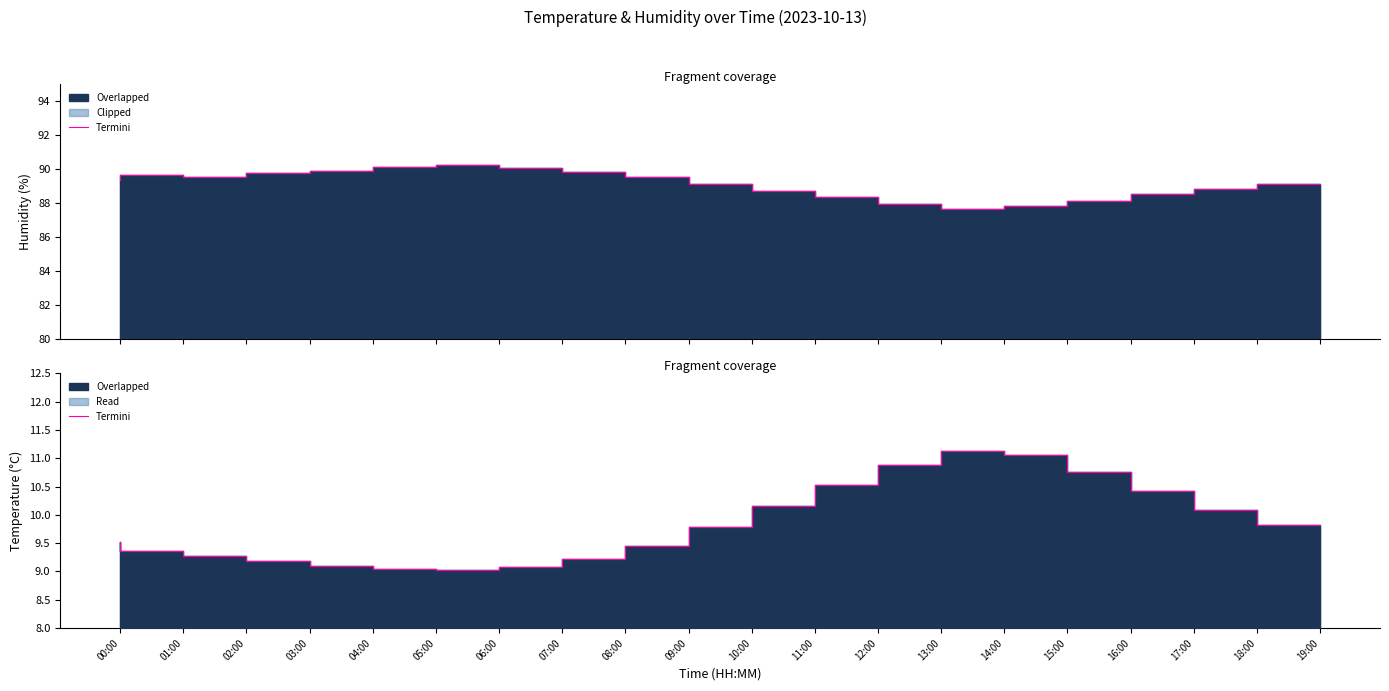

Reading left to right, extract all data points from this chart.

00:00=9.5	01:00=9.4	02:00=9.3	03:00=9.2	04:00=9.1	05:00=9.1	06:00=9.0	07:00=9.1	08:00=9.2	09:00=9.4	10:00=9.8	11:00=10.2	12:00=10.5	13:00=10.9	14:00=11.1	15:00=11.1	16:00=10.8	17:00=10.4	18:00=10.1	19:00=9.8